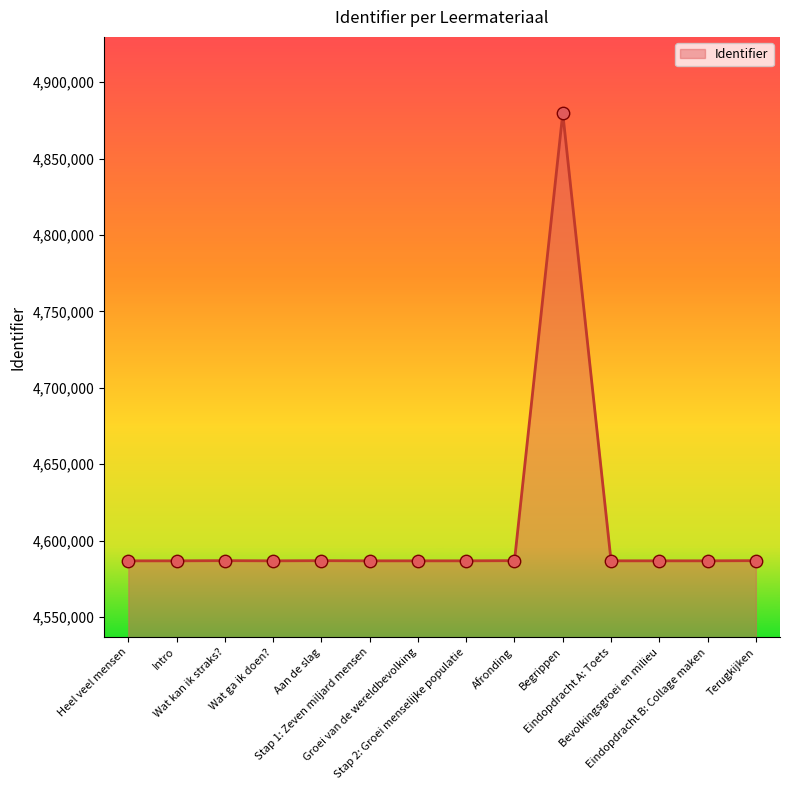

What is the change in value from Eindopdracht B: Collage maken to Terugkijken?

+102